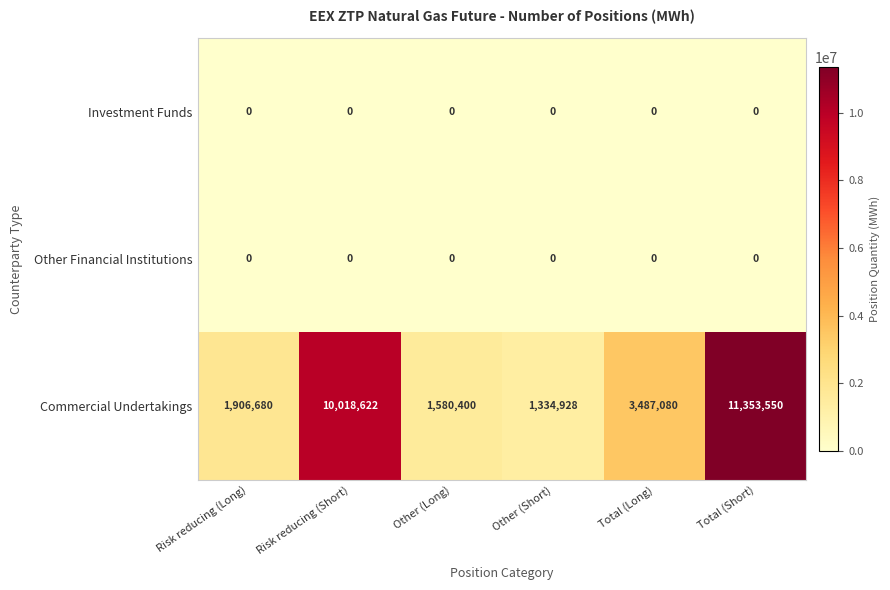

Is it true that Investment Funds equals 0 at Risk reducing (Short)?

True